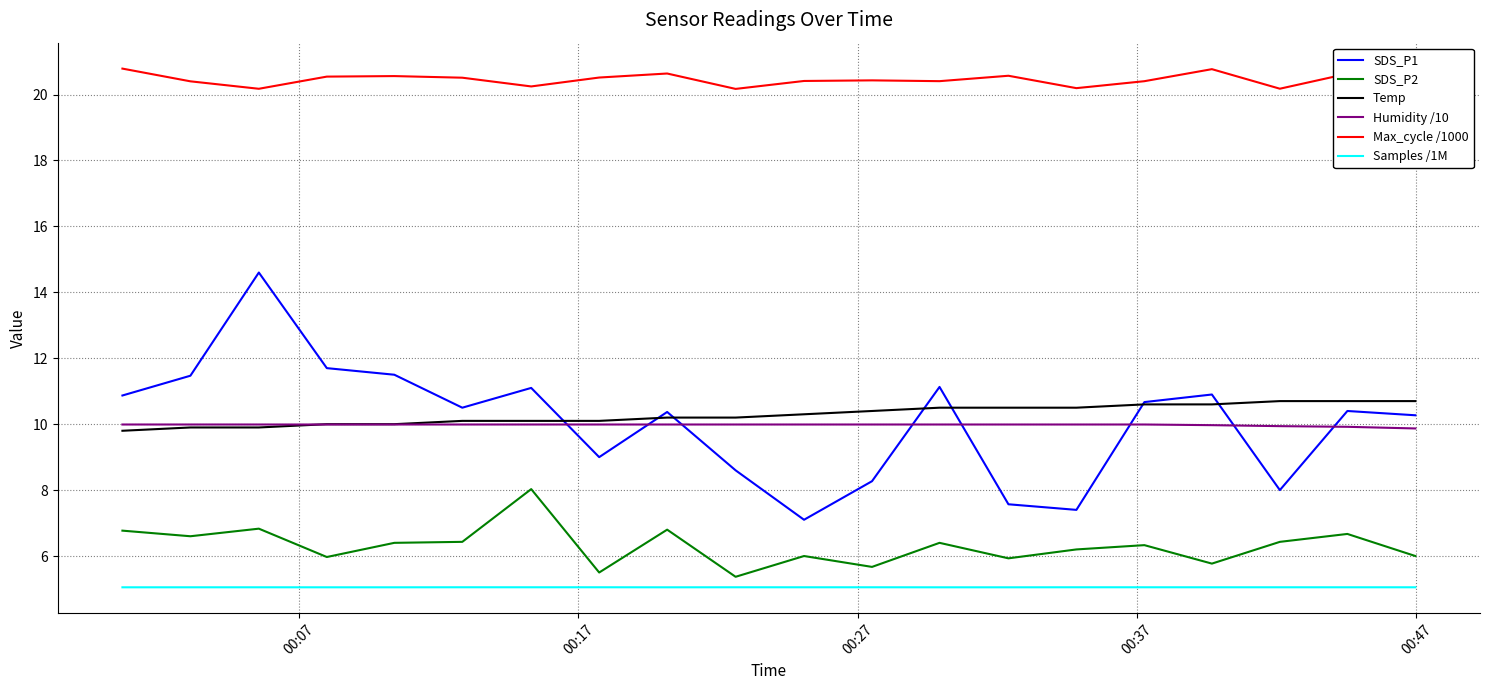

True or false: SDS_P2 and Max_cycle /1000 cross at least once.

False